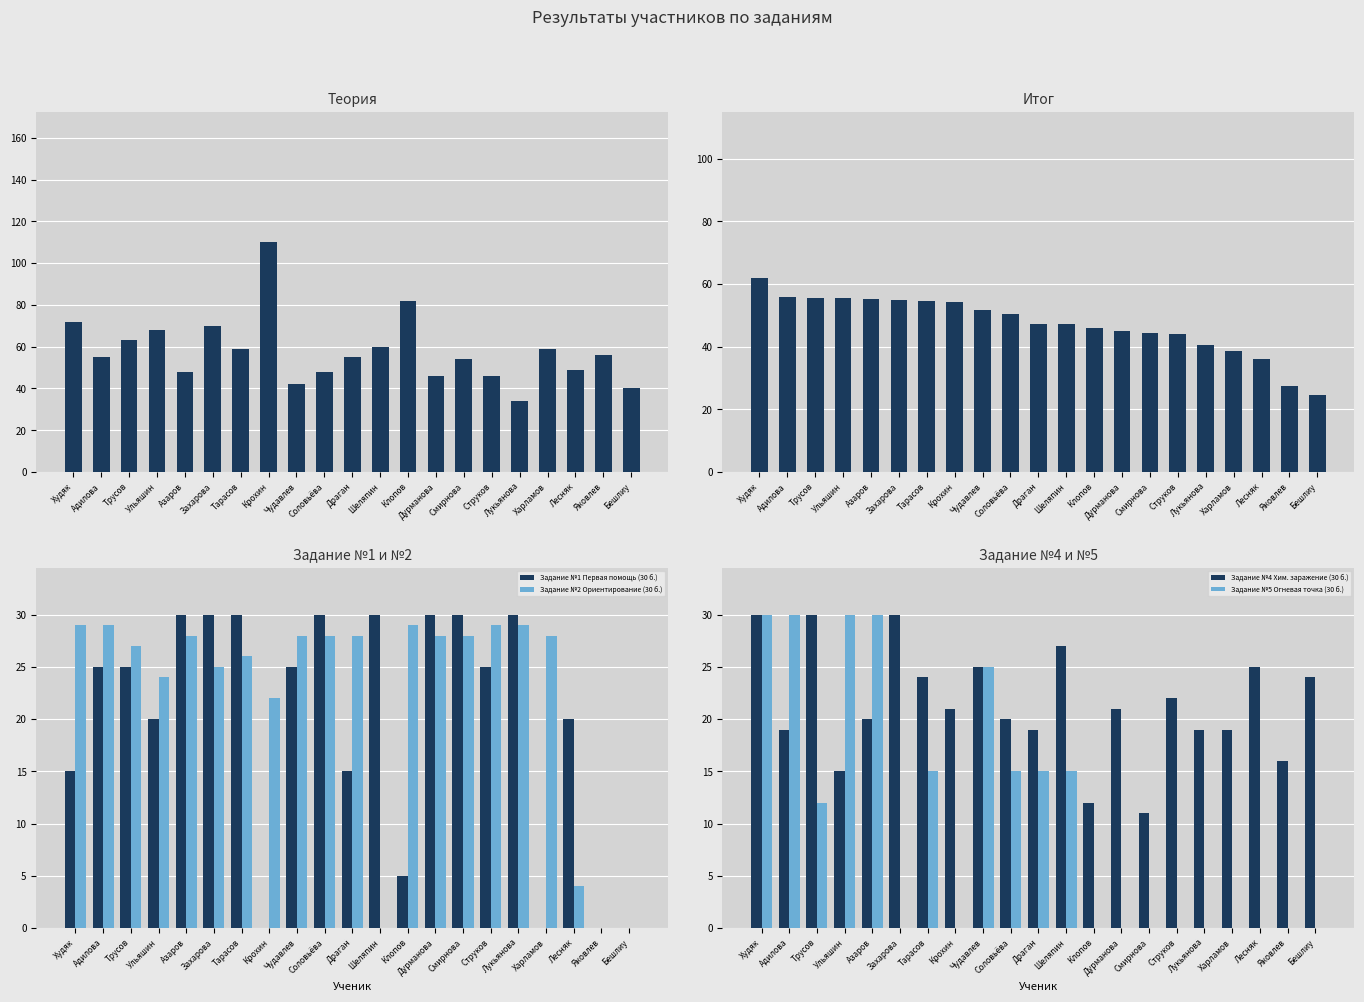

Is it true that Задание №2 Ориентирование (30 б.) equals 29.0 at Адилова?

True